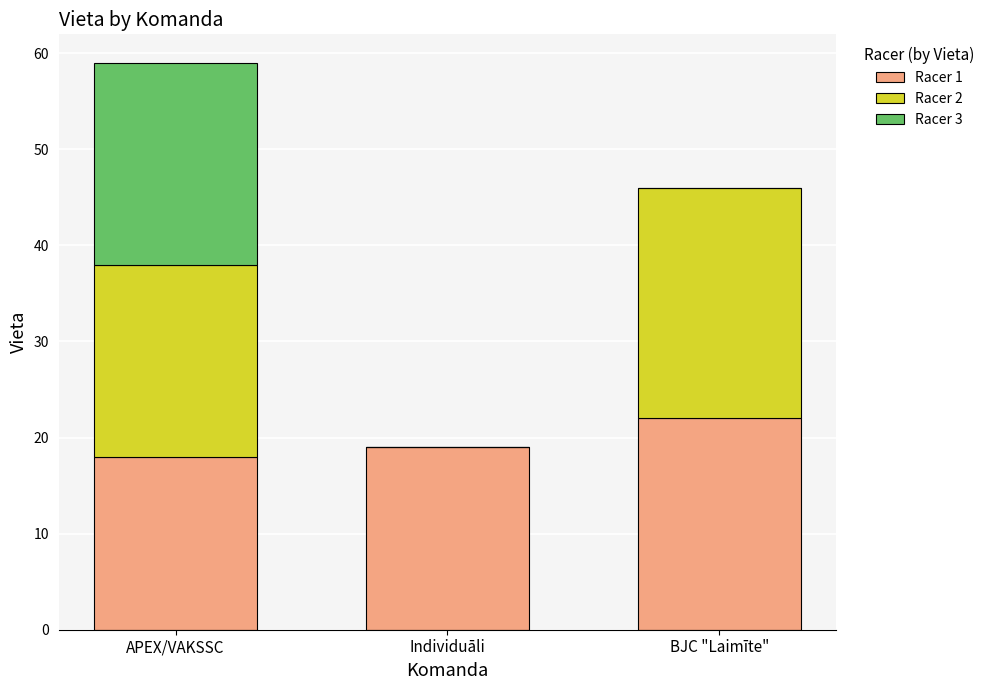

Which category has the highest value in the Racer 1 series?

BJC "Laimīte"